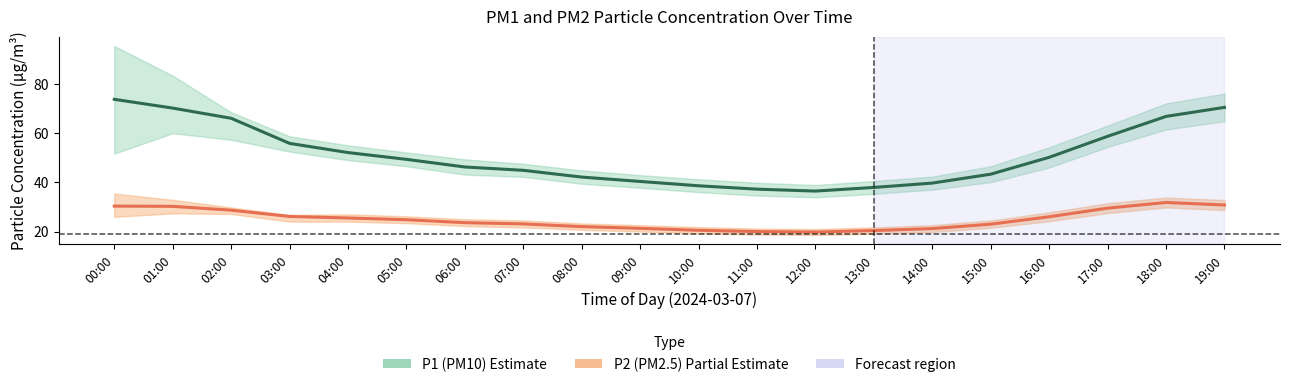

What is the sum of all P2 center values?

498.6